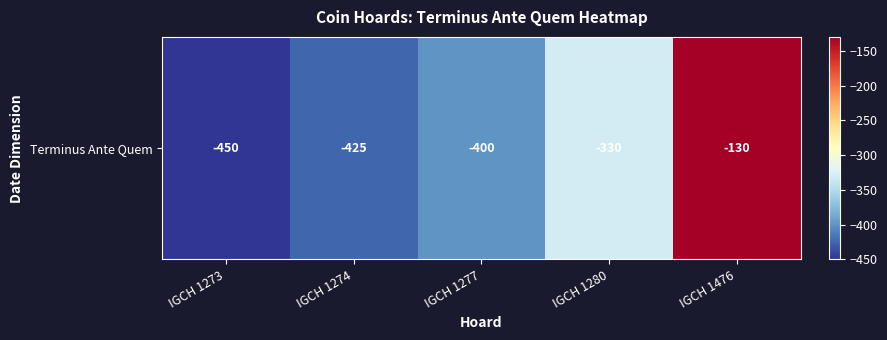

What is the change in value from IGCH 1273 to IGCH 1280?

+120